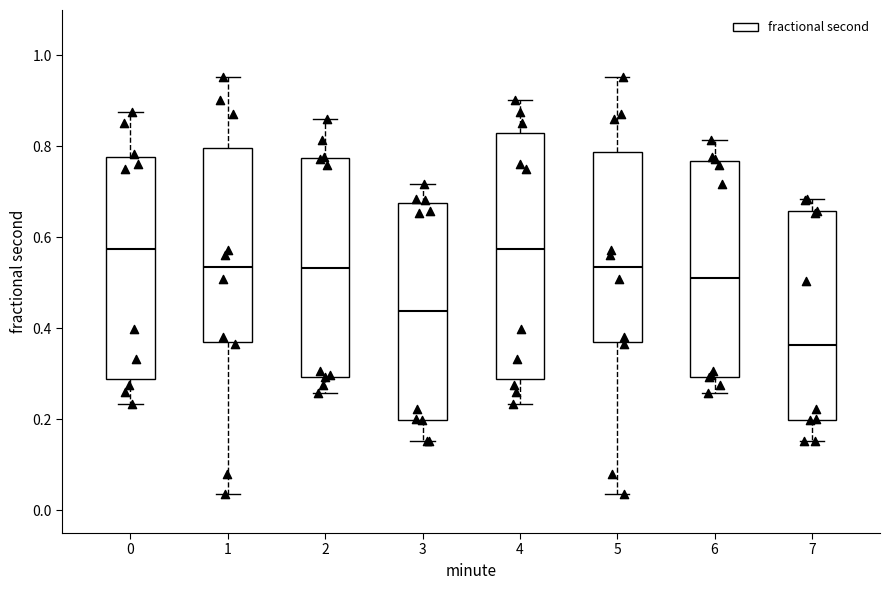

Reading left to right, read every box against the y-axis: the position of its median line, the range the box covers, and the ends of its whiskers. The values are not printed on the chart, so give them approximately, as read against the axis.

0: median 0.58, box 0.28 to 0.78, whiskers 0.24 to 0.88
1: median 0.54, box 0.36 to 0.80, whiskers 0.04 to 0.96
2: median 0.54, box 0.30 to 0.78, whiskers 0.26 to 0.86
3: median 0.44, box 0.20 to 0.68, whiskers 0.16 to 0.72
4: median 0.58, box 0.28 to 0.82, whiskers 0.24 to 0.90
5: median 0.54, box 0.36 to 0.78, whiskers 0.04 to 0.96
6: median 0.52, box 0.30 to 0.76, whiskers 0.26 to 0.82
7: median 0.36, box 0.20 to 0.66, whiskers 0.16 to 0.68